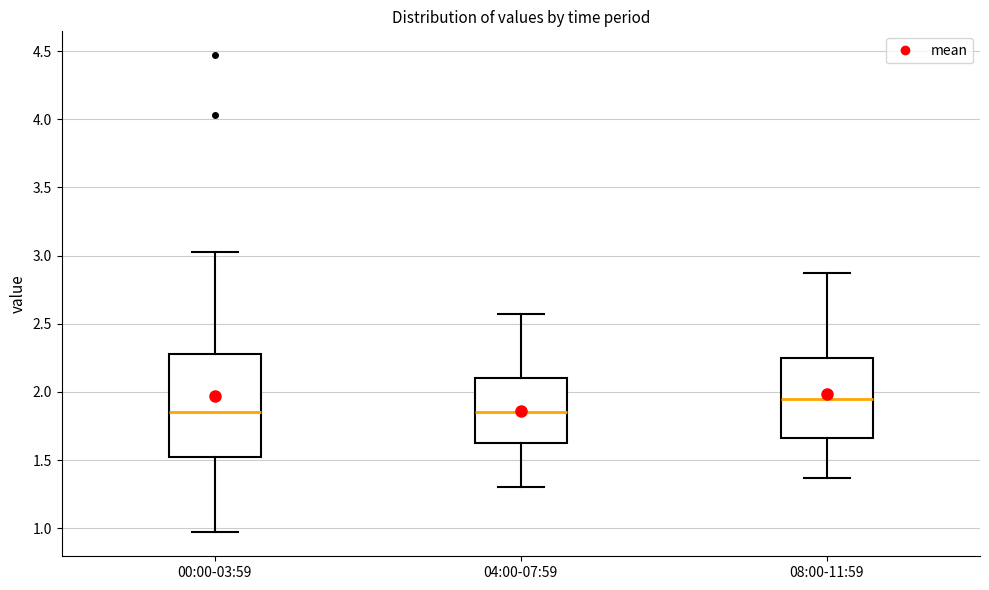

Where does the upper whisker of the box for 00:00-03:59 end on the y-axis? The values are not printed on the chart, so give them approximately, as read against the axis.

3.05